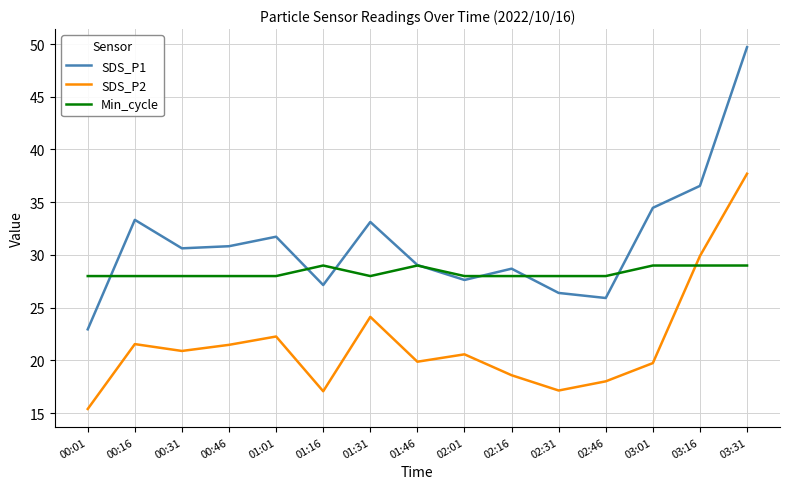

In SDS_P2, how many points are higher than both neighbors (excluding endpoints)?

4